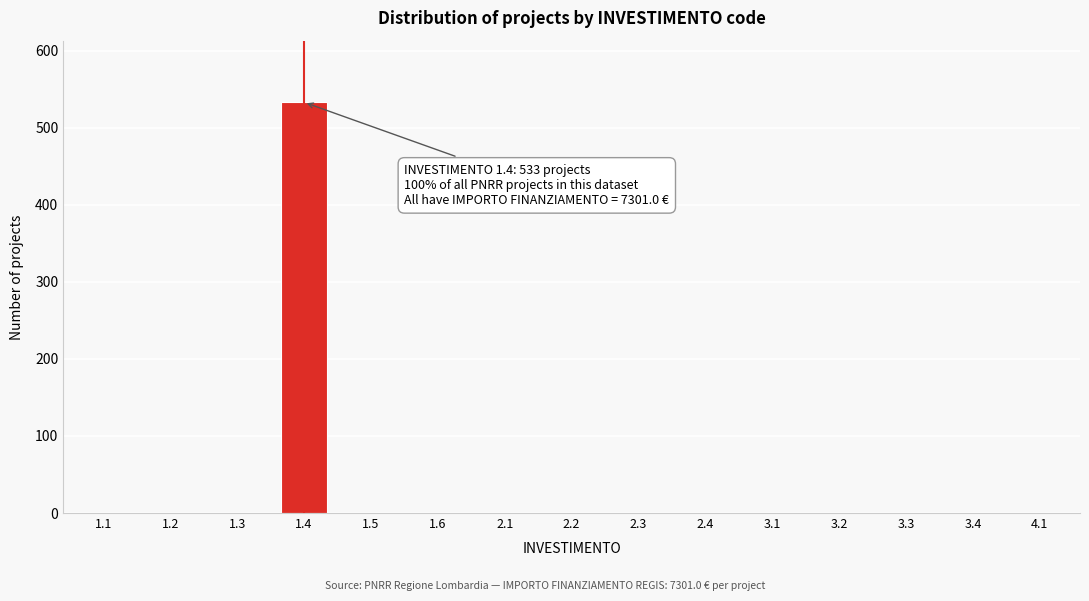

Reading left to right, transcribe all the data shown in this chart.

1.1=0	1.2=0	1.3=0	1.4=533	1.5=0	1.6=0	2.1=0	2.2=0	2.3=0	2.4=0	3.1=0	3.2=0	3.3=0	3.4=0	4.1=0